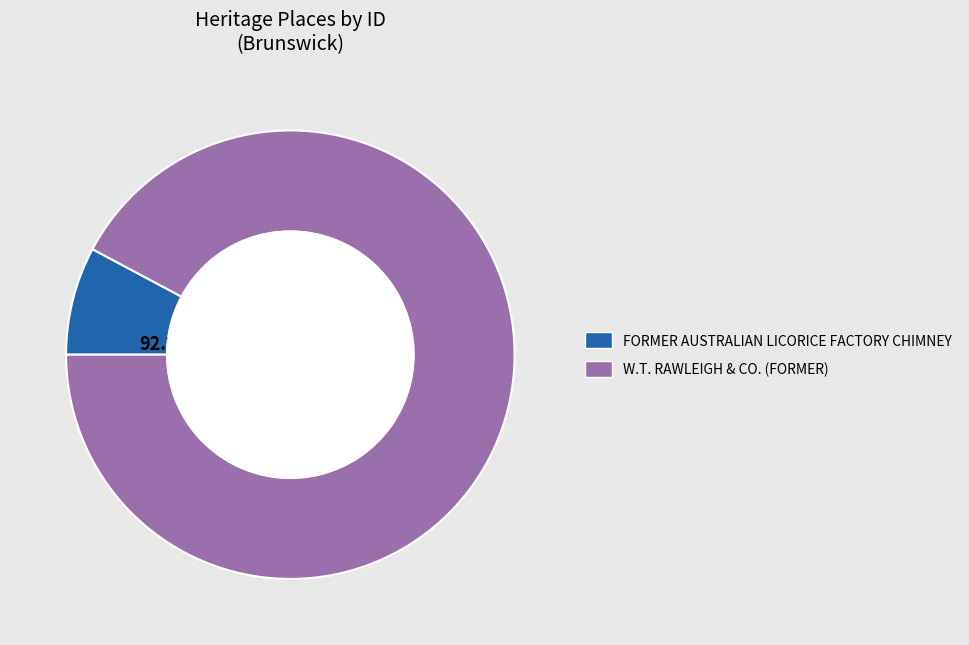

To the nearest percent, what is the average slice percentage?

50%